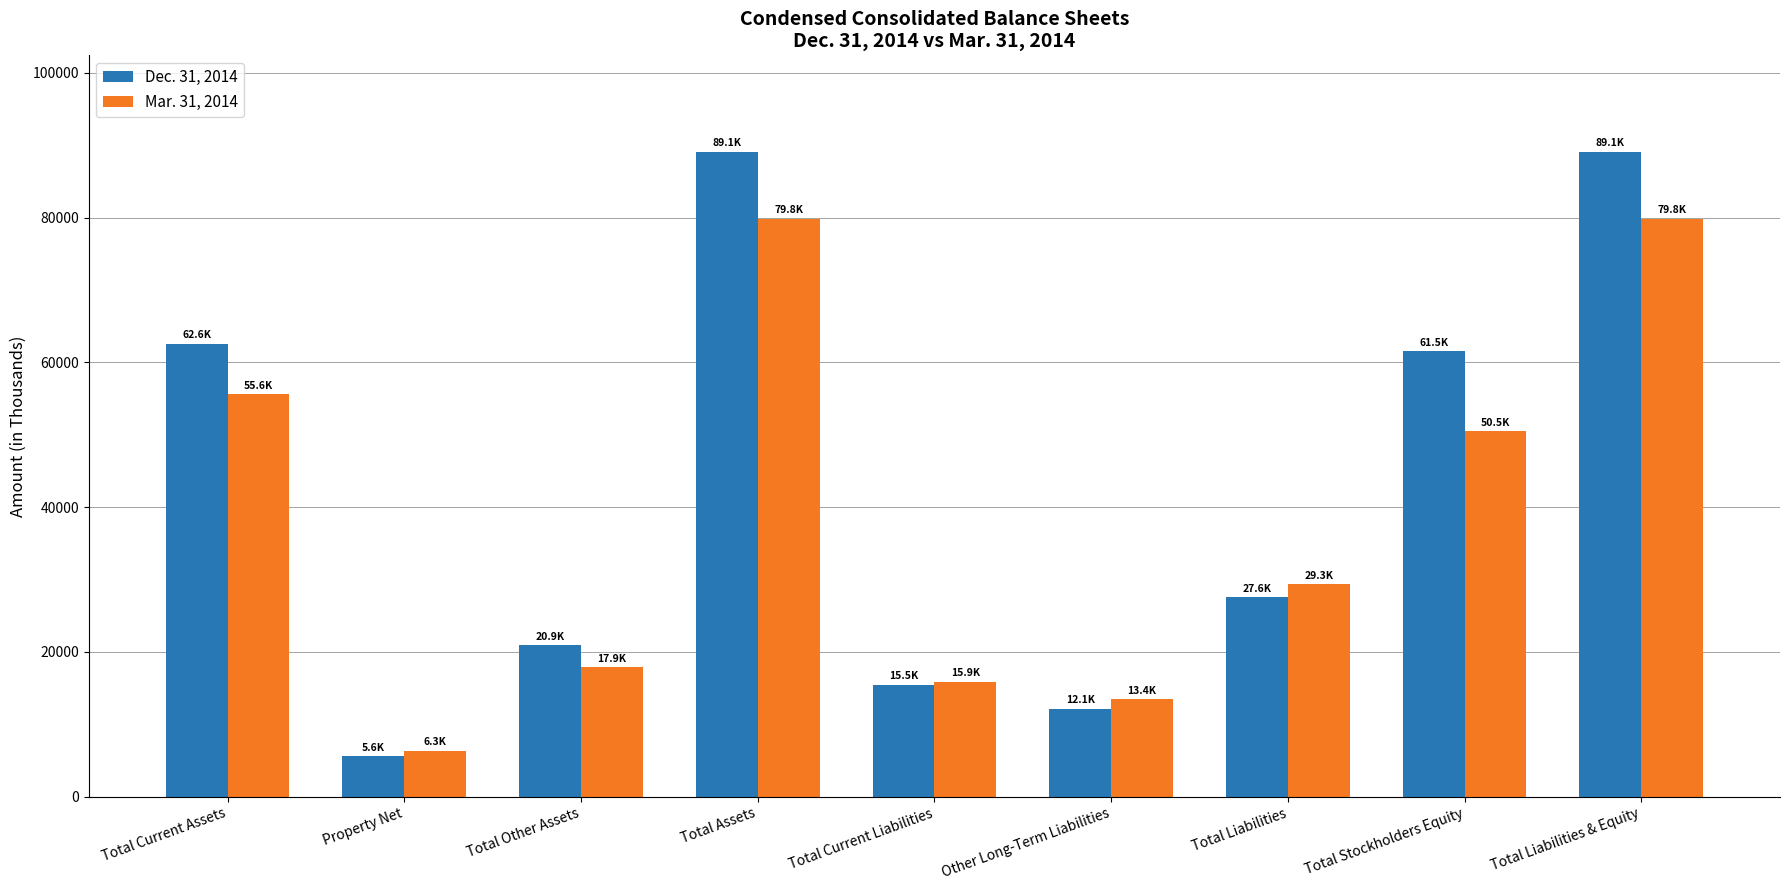

How many categories are shown in the chart?

9